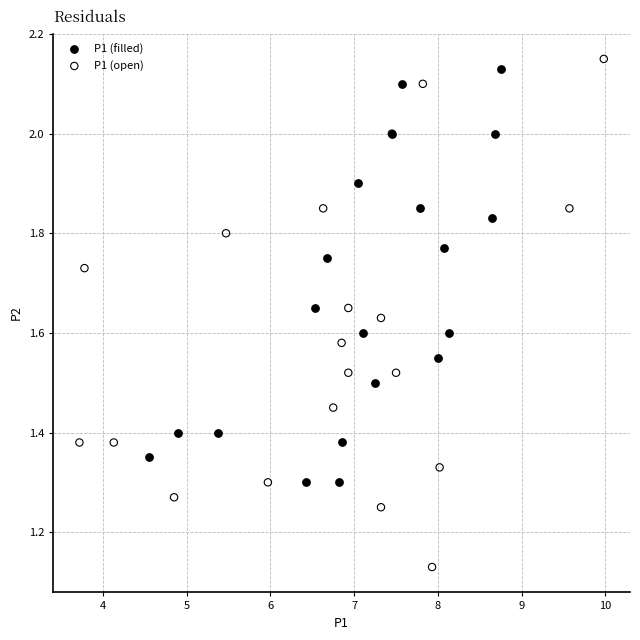

Which series contains the lowest Y value?

P1 (open)